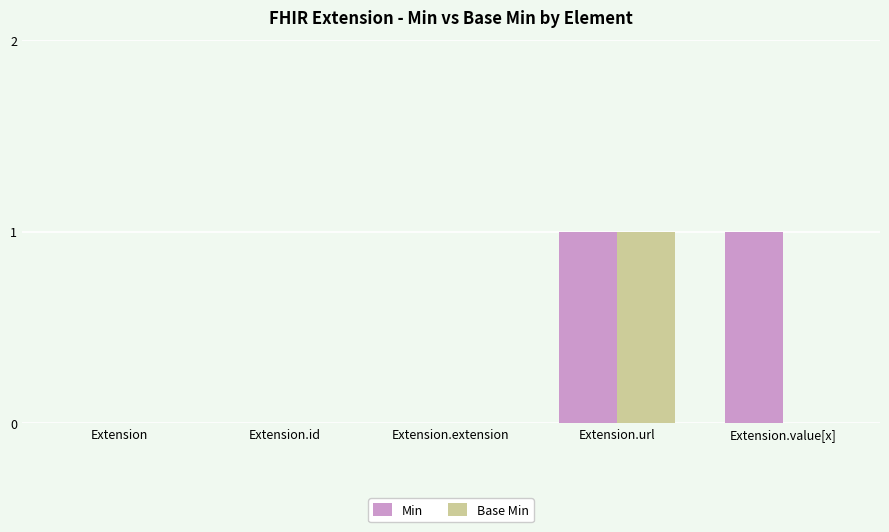

True or false: Min has a value of 2 at Extension.url.

False